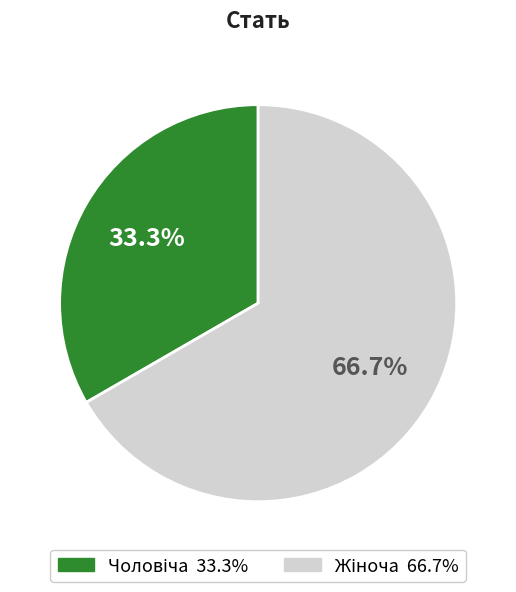

Count the number of slices in the pie.

2